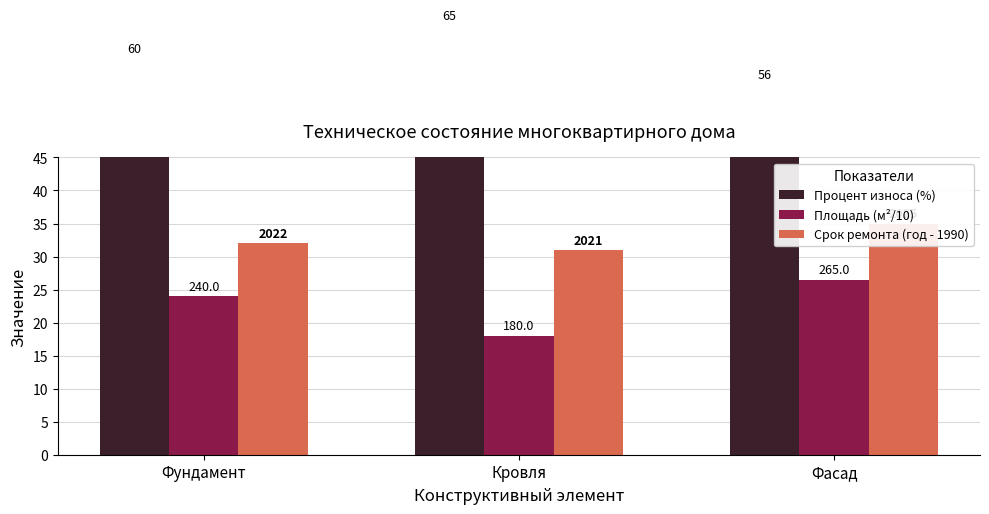

Which series changed the most between Кровля and Фасад?

Процент износа (%)